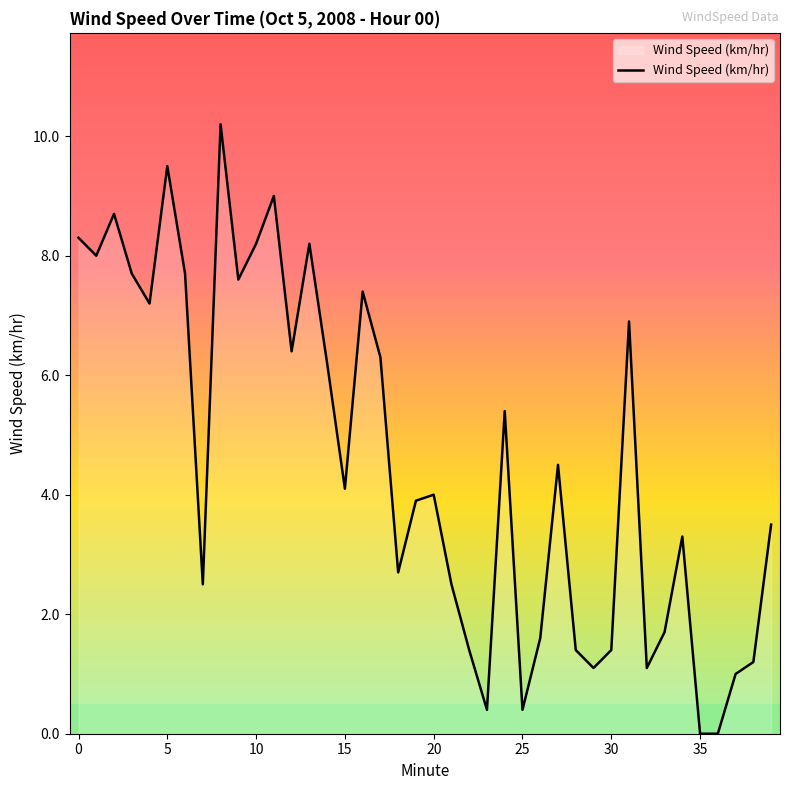

Does the chart have visible grid lines?

No